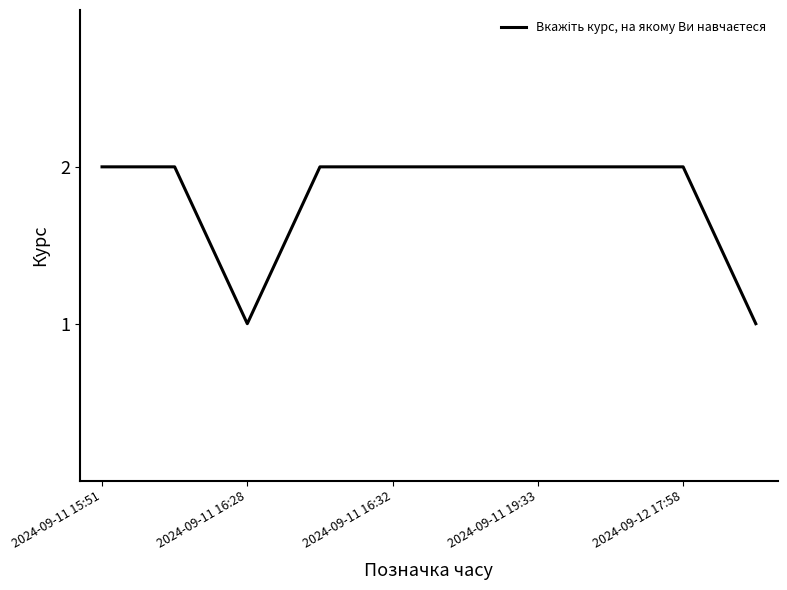

How many lines are shown in the chart?

1